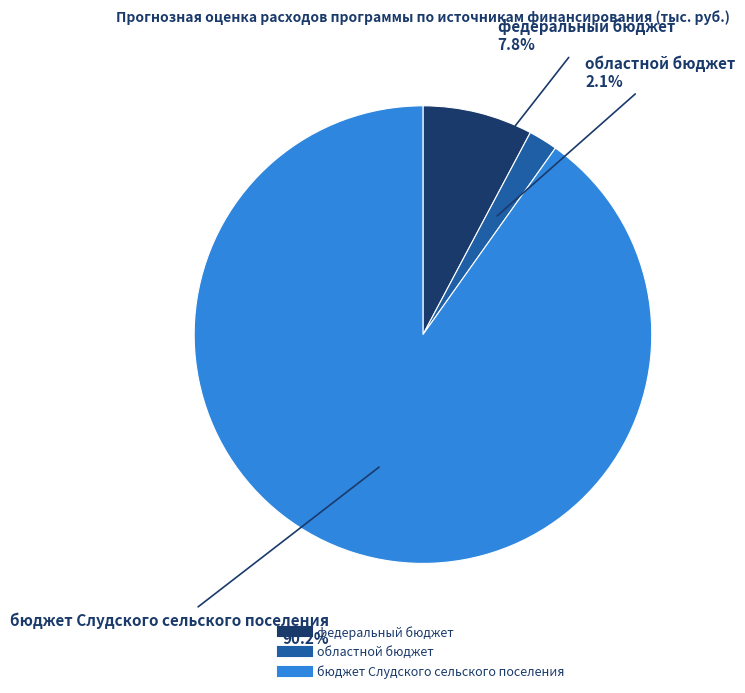

Count the number of slices in the pie.

3